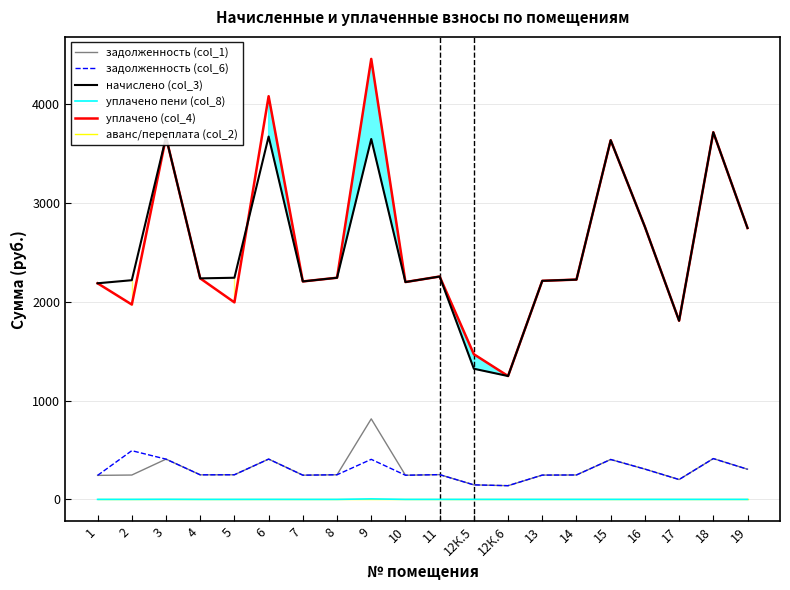

What is the average value of the уплачено (col_4) series?

2564.3